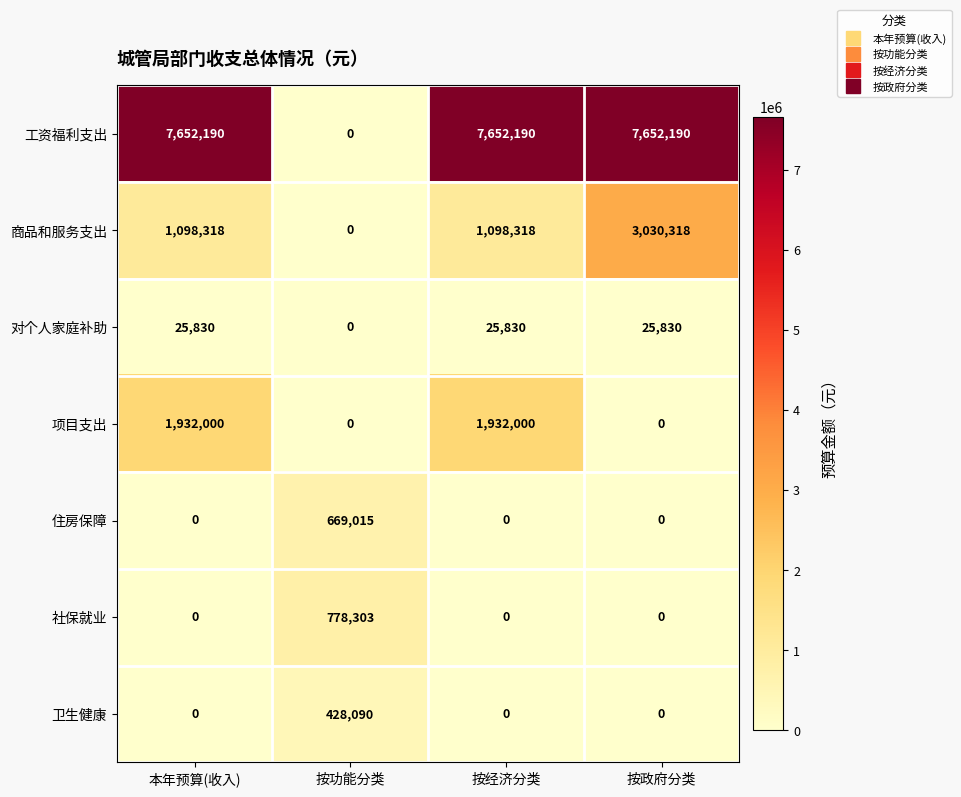

At how many categories does at least one series exceed 1009041?

3